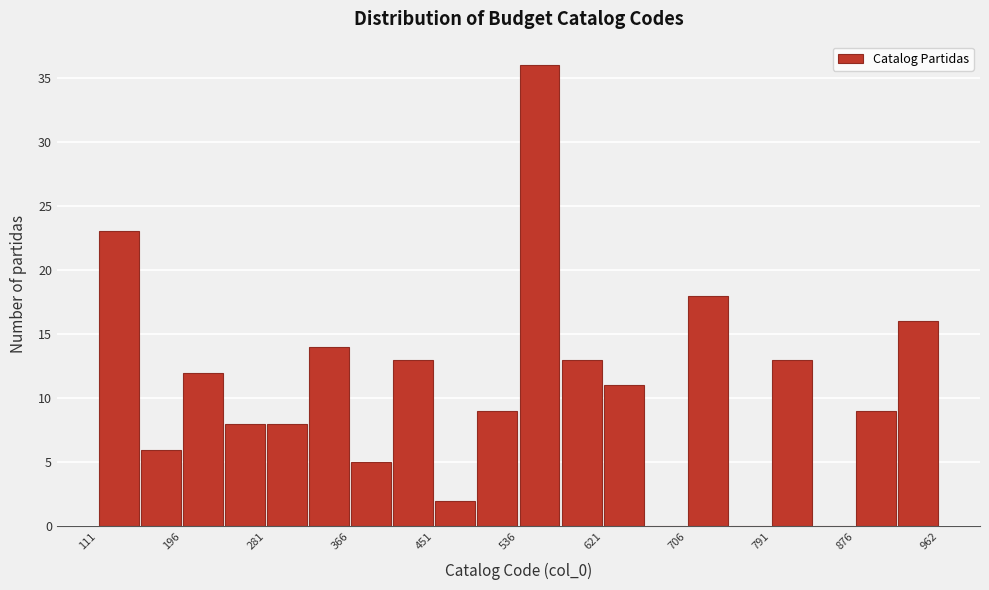

What is the height of the bar covering 790 to 830 on the x-axis? Neither the bar edges nor the heights are printed on the chart, so give them approximately, as read against the axes.

13